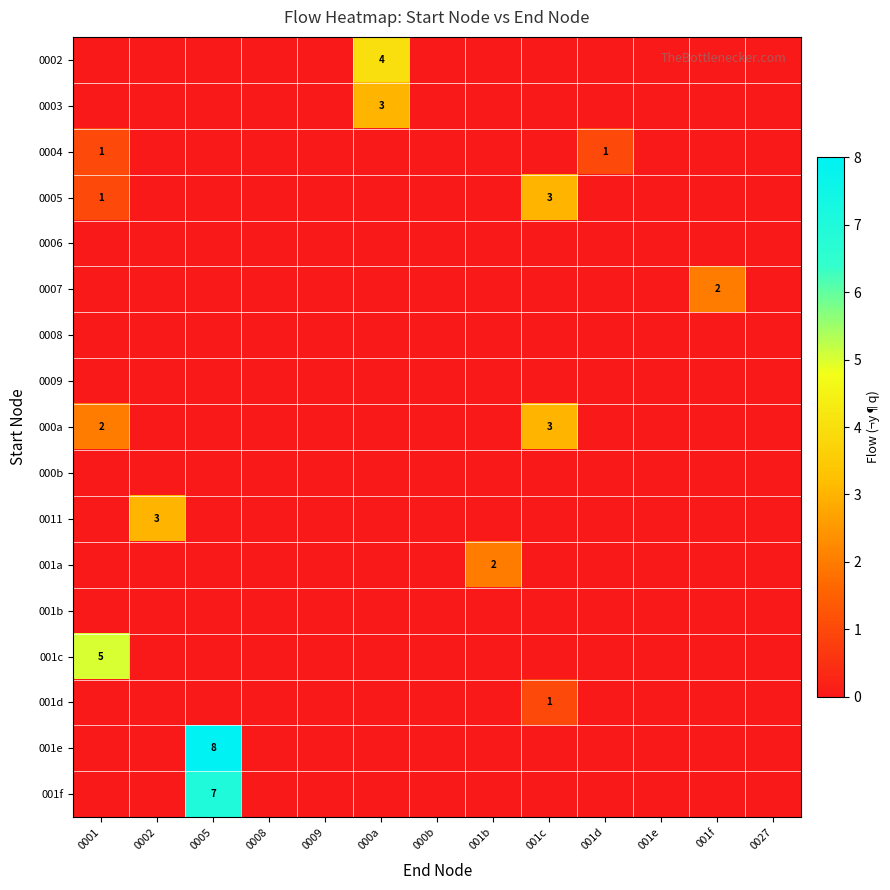

Which category has the highest value in the 001b series?

0001